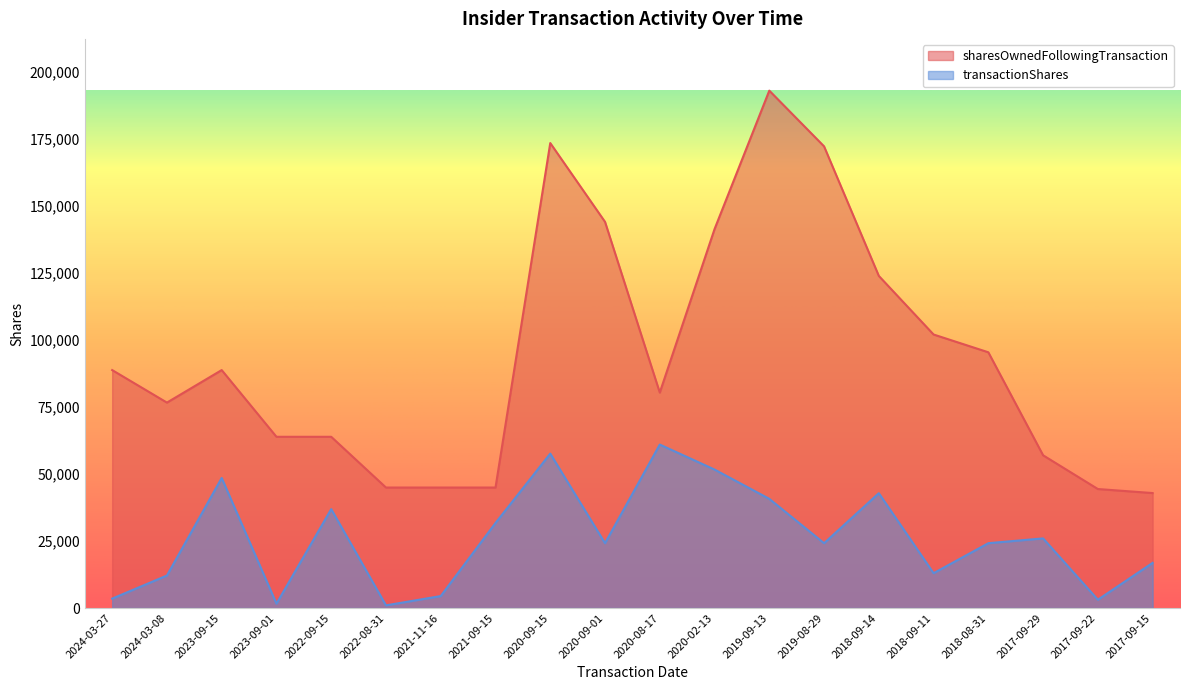

At which category does the chart reach its minimum across all series?

2022-08-31